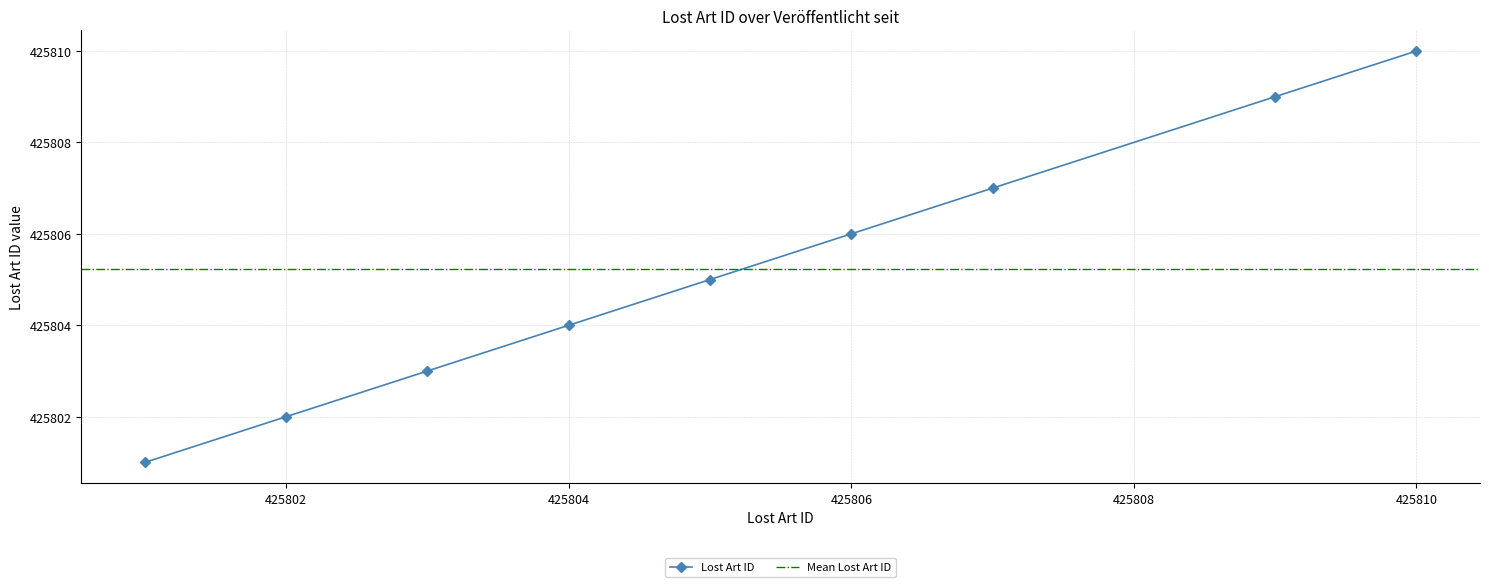

How many data points are less than 425805?

4